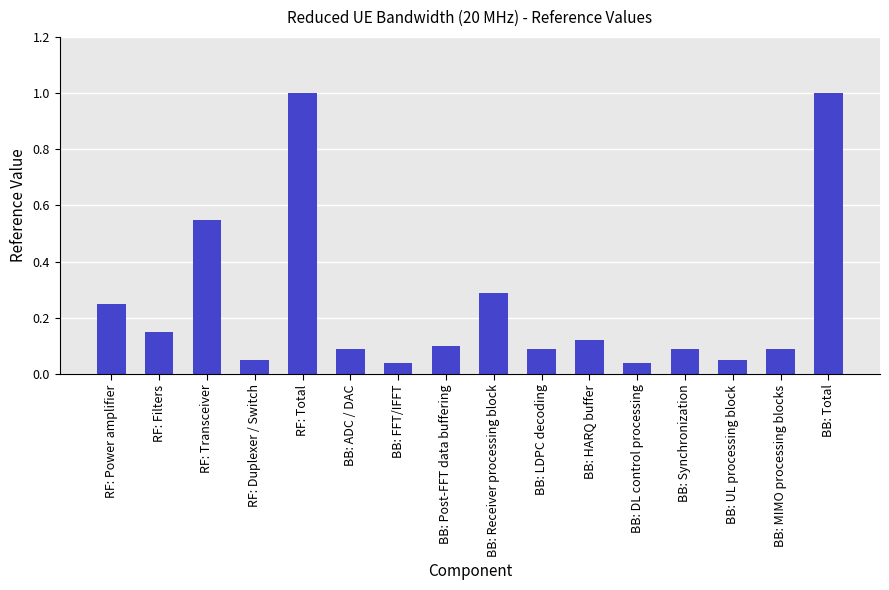

True or false: the data shows 0.1 at RF: Duplexer / Switch.

True